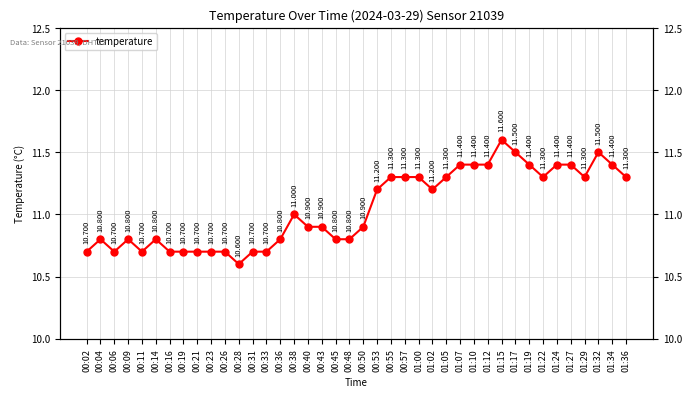

How many categories are shown in the chart?

40